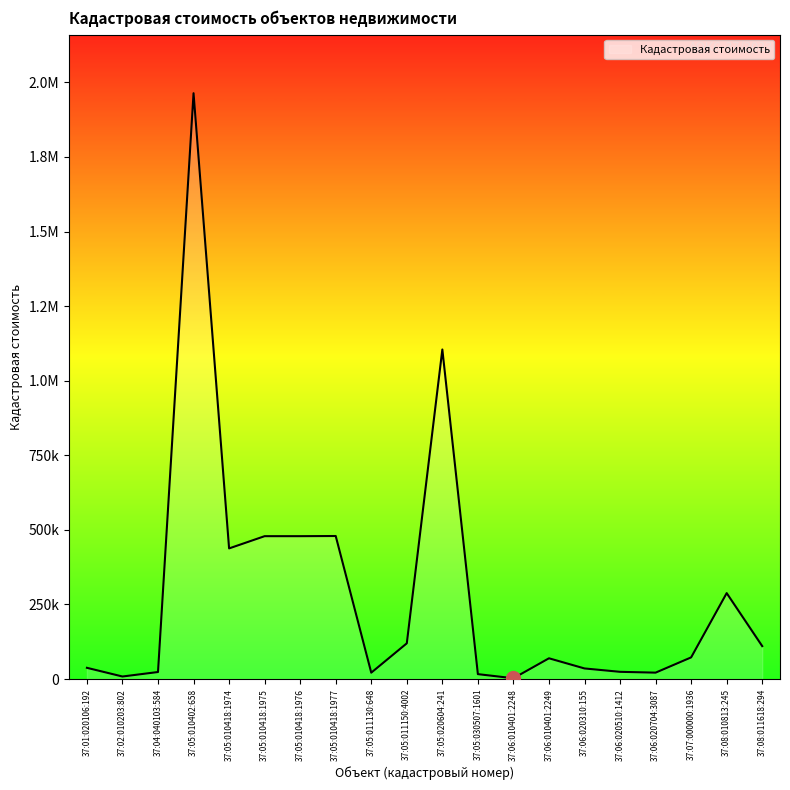

Does the chart have visible grid lines?

No